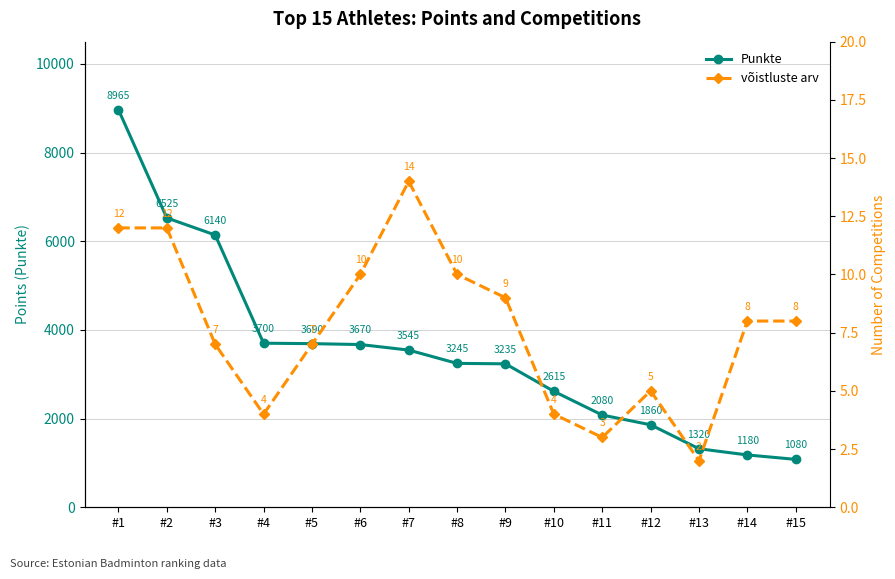

What is the average value of the võistluste arv series?

8